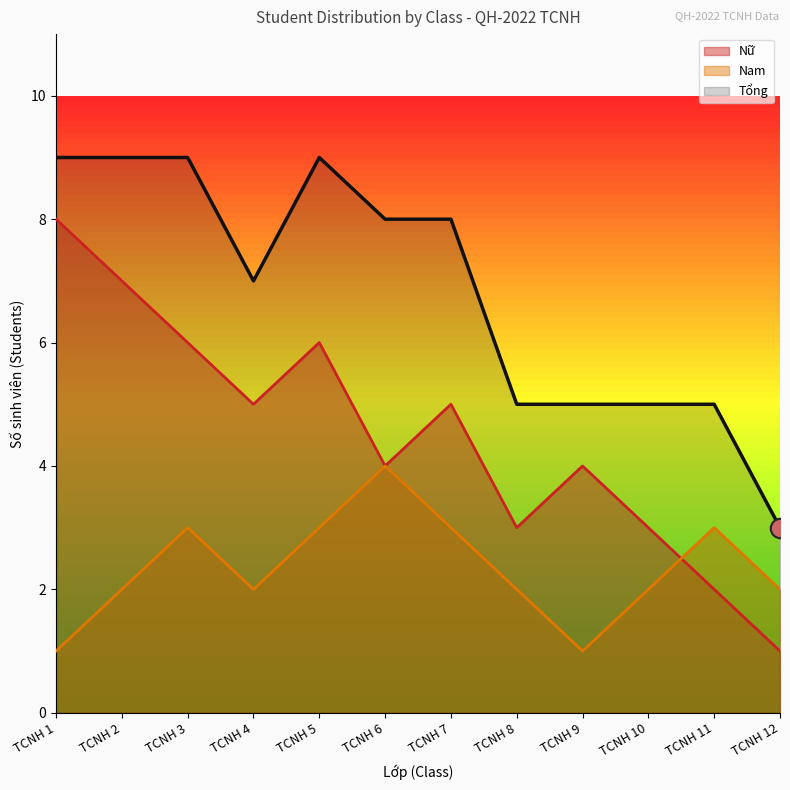

Does the chart display data point markers on the line(s)?

No